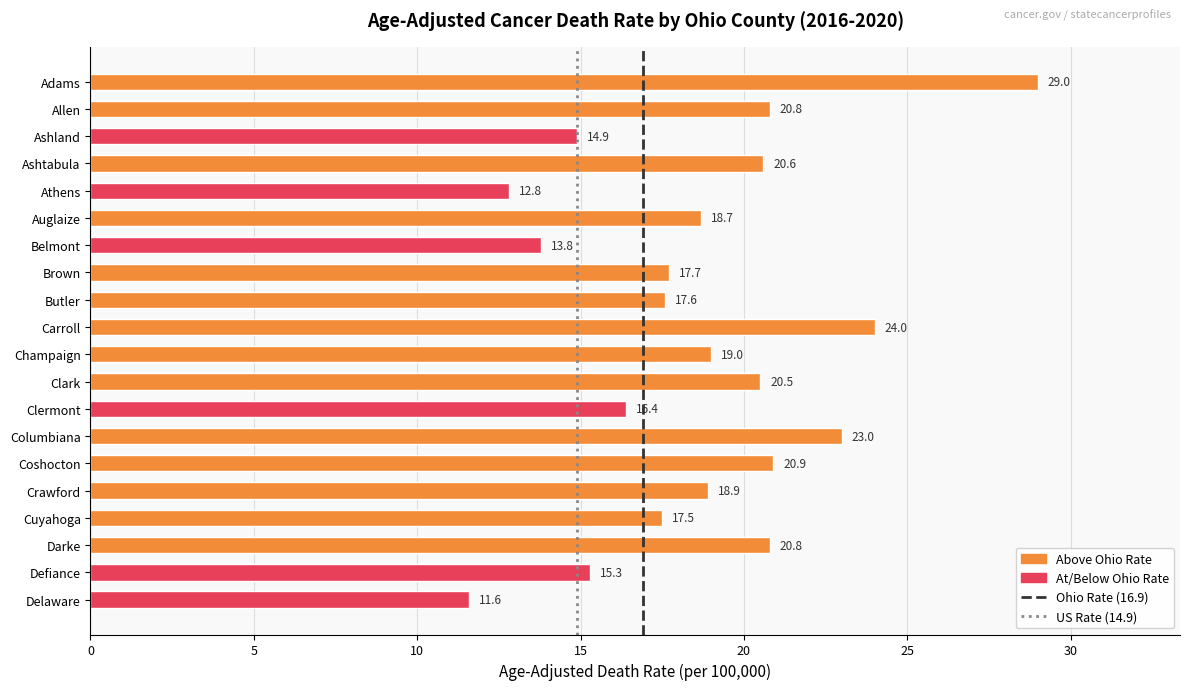

Count the number of categories in the chart.

20